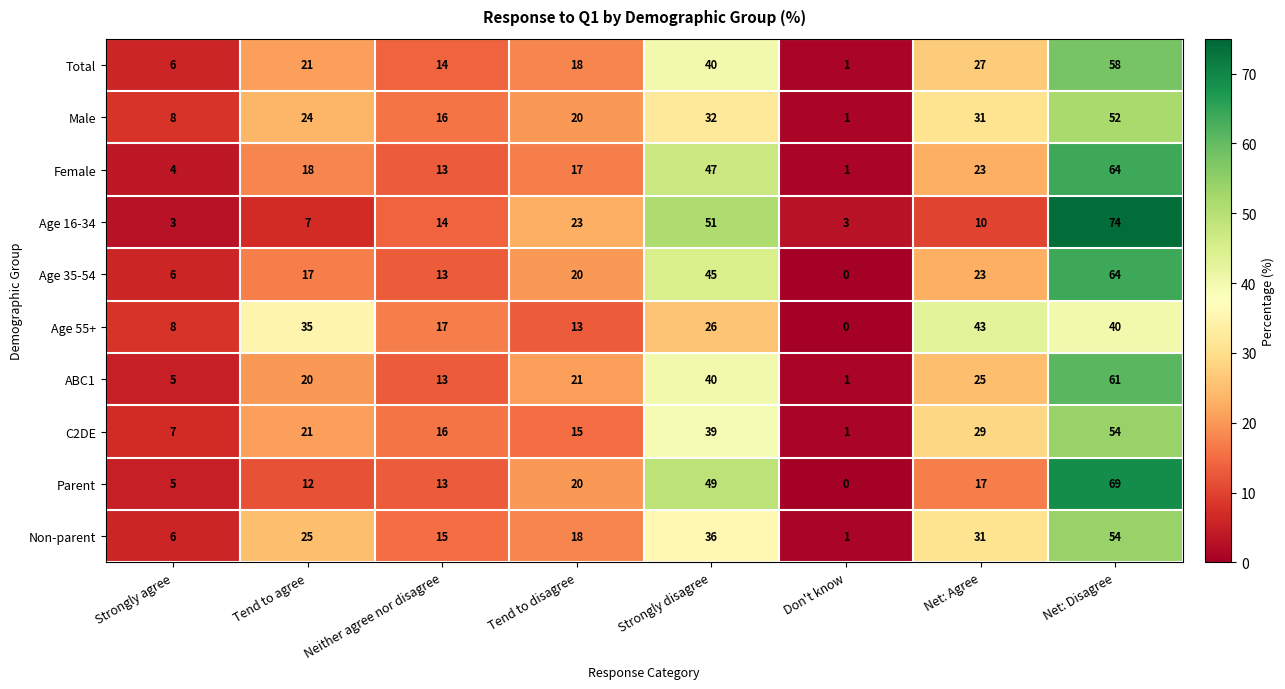

What is the difference between the Total values at Net: Disagree and Tend to disagree?

40